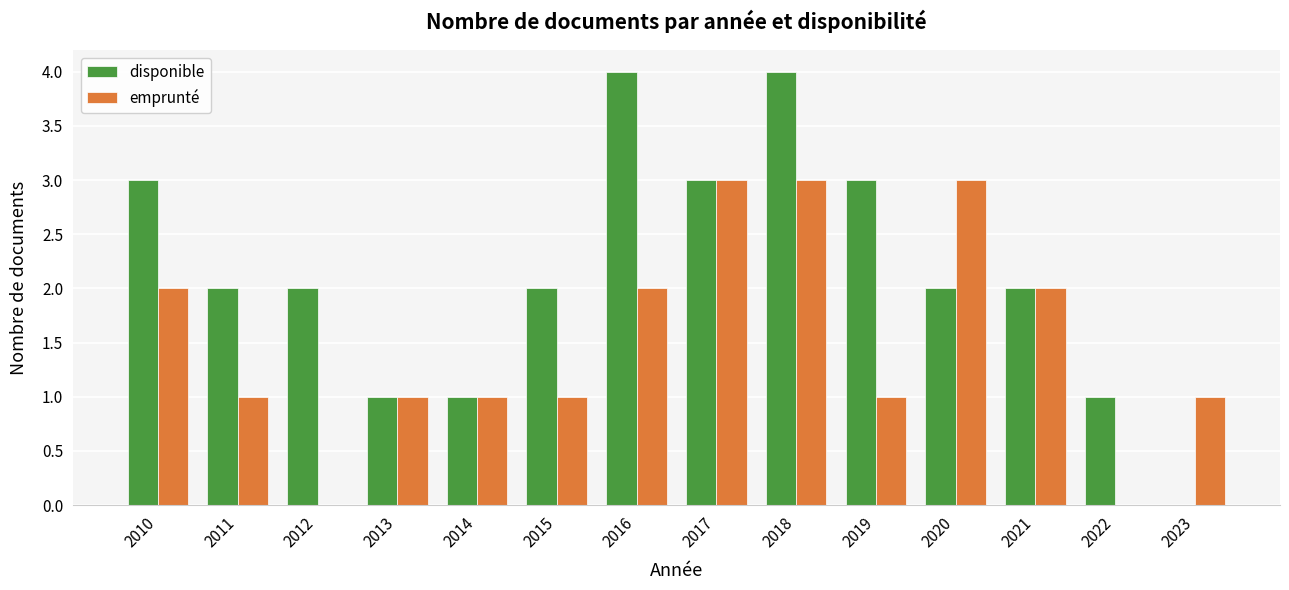

What is the sum of the disponible values at 2019 and 2023?

3